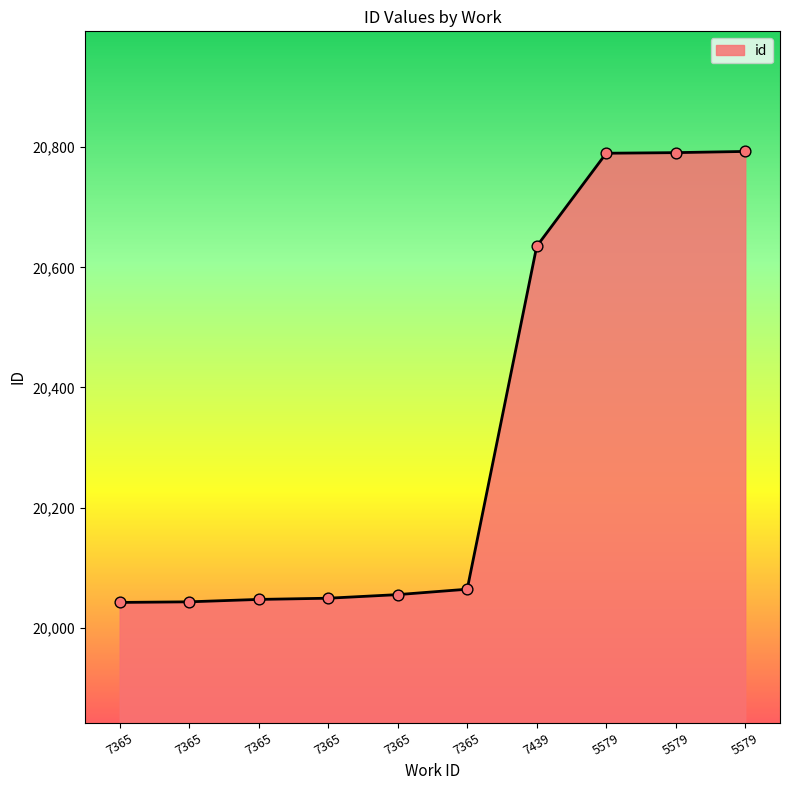

Approximately how many times larger is the value at 7365 compared to 5579?

1.0